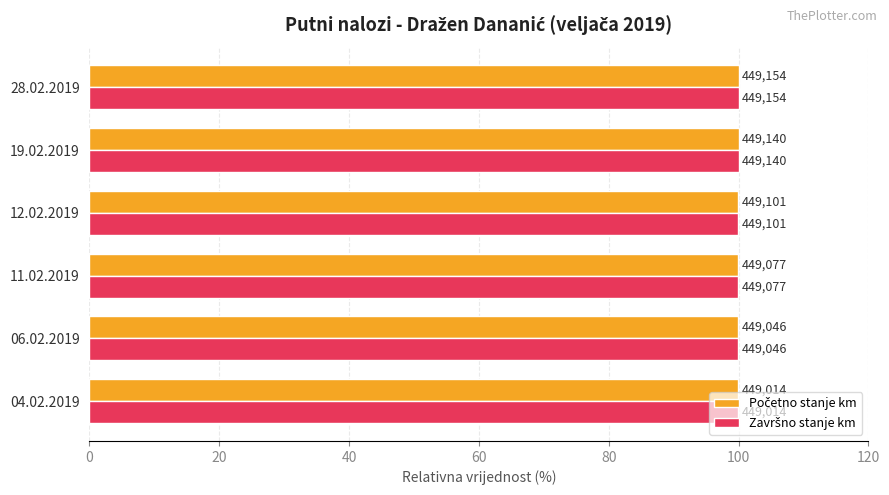

Reading left to right, transcribe all the data shown in this chart.

Početno stanje km: 100.0	100.0	100.0	100.0	100.0	100.0
Završno stanje km: 100.0	100.0	100.0	100.0	100.0	100.0